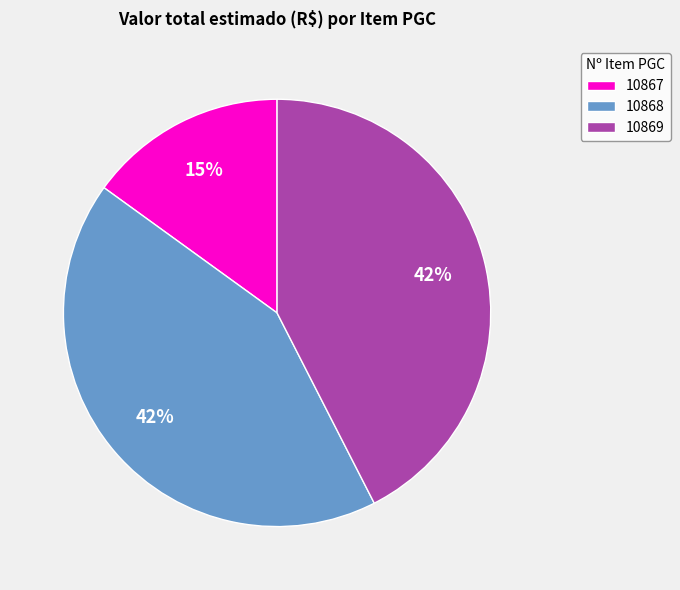

Combined, do 10867 and 10868 account for over 50%?

Yes